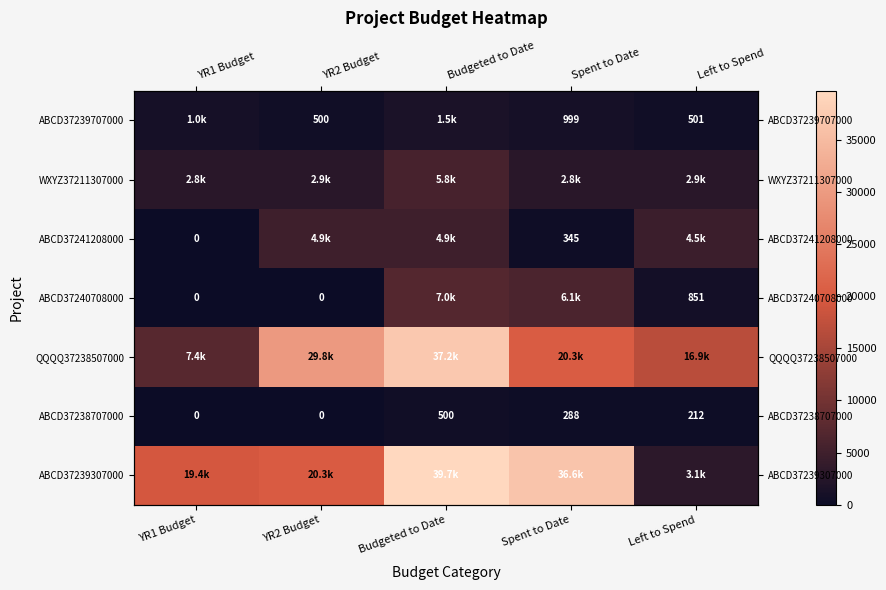

Which category has the lowest value in the ABCD37239707000 series?

YR2 Budget